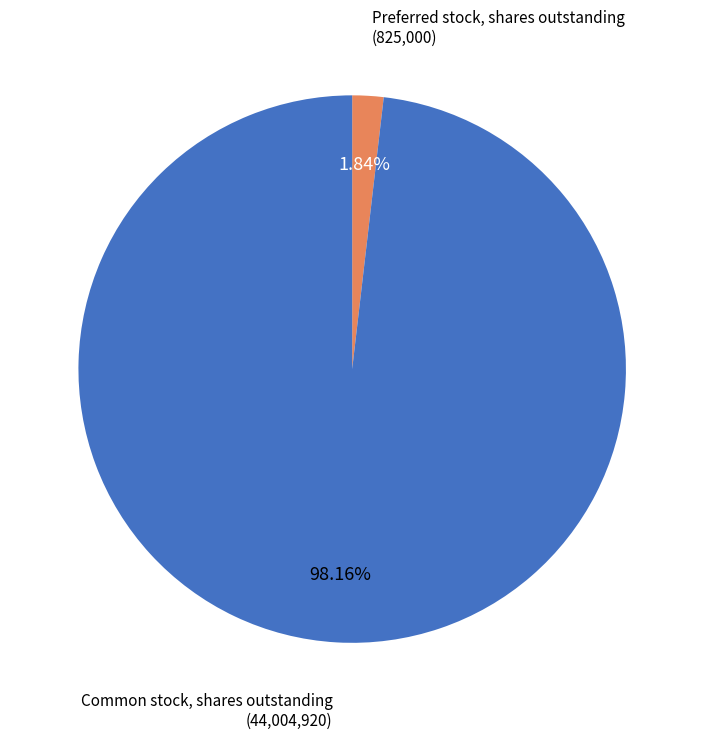

How many slices are in this pie chart?

2